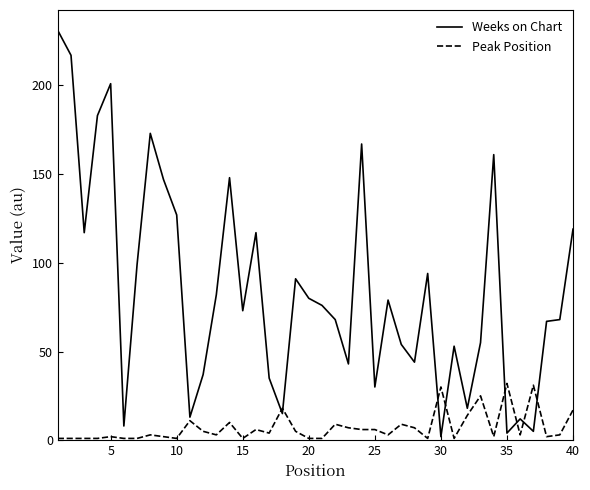

What is the maximum value for Weeks on Chart?

231